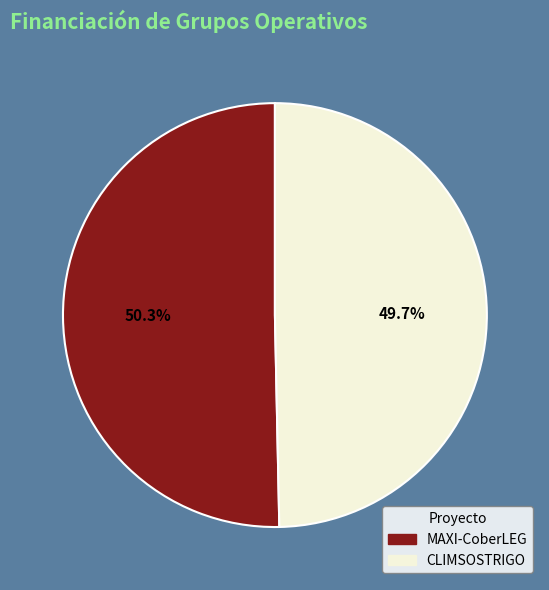

Which category accounts for the majority?

MAXI-CoberLEG